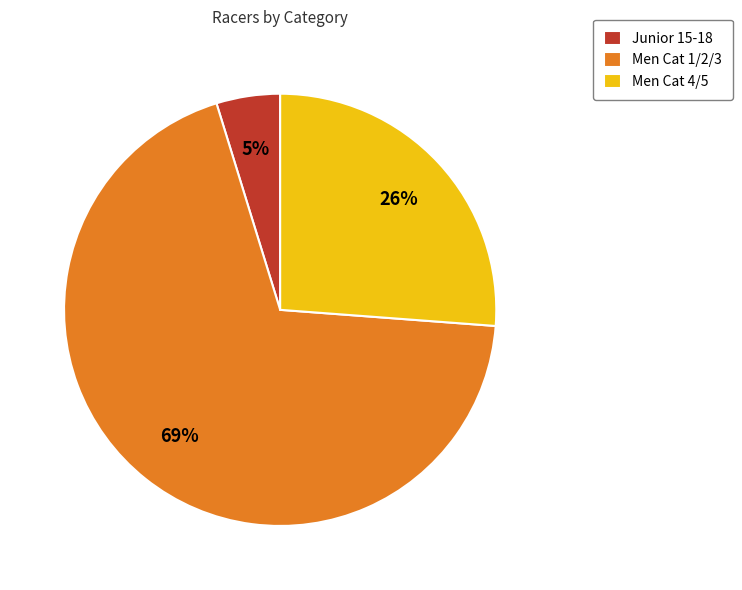

What is the majority slice?

Men Cat 1/2/3